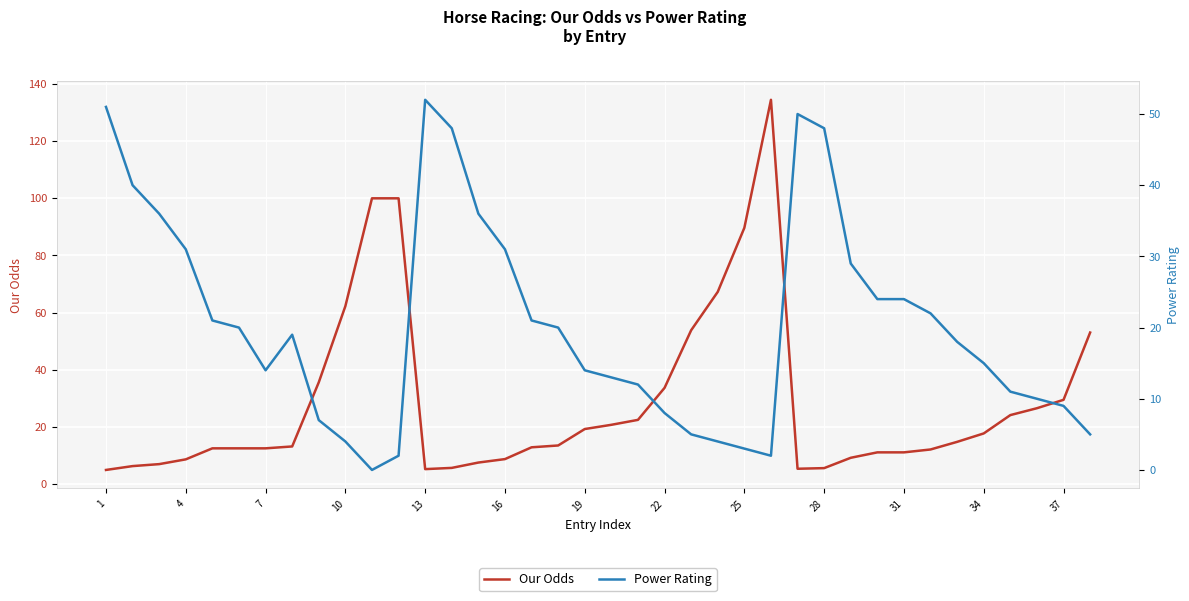

Is the value of Power Rating at 32 greater than the value of Our Odds at 16?

Yes